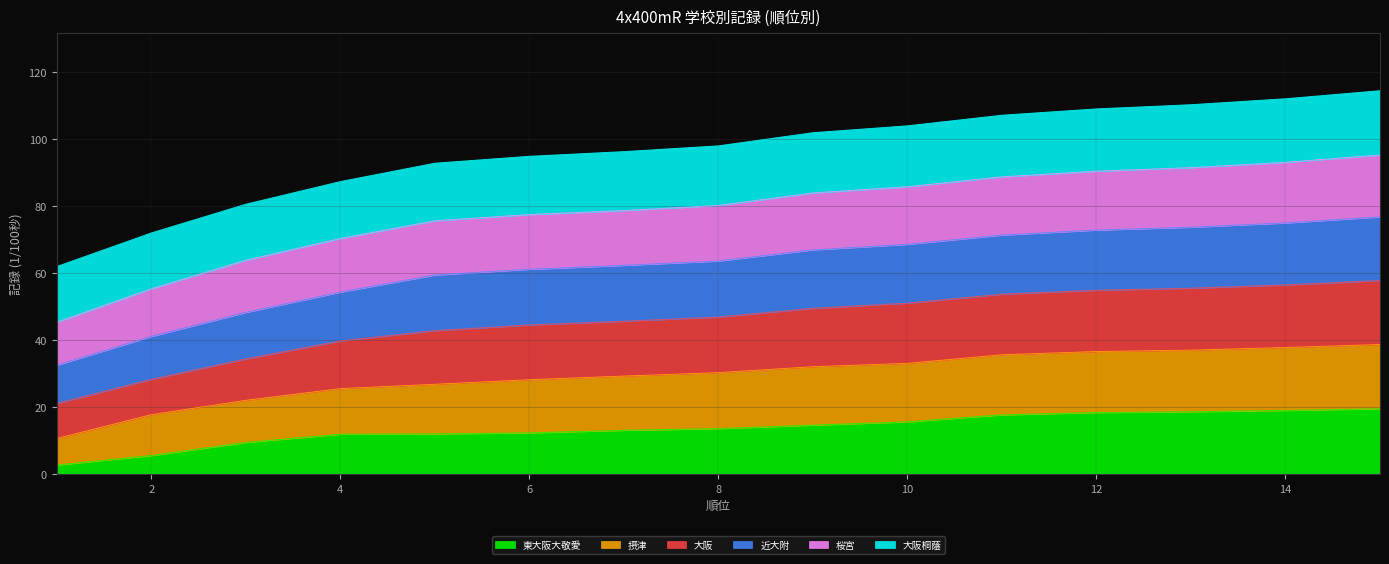

What is the value of the 東大阪大敬愛 point at the 5th from the left?

12.0